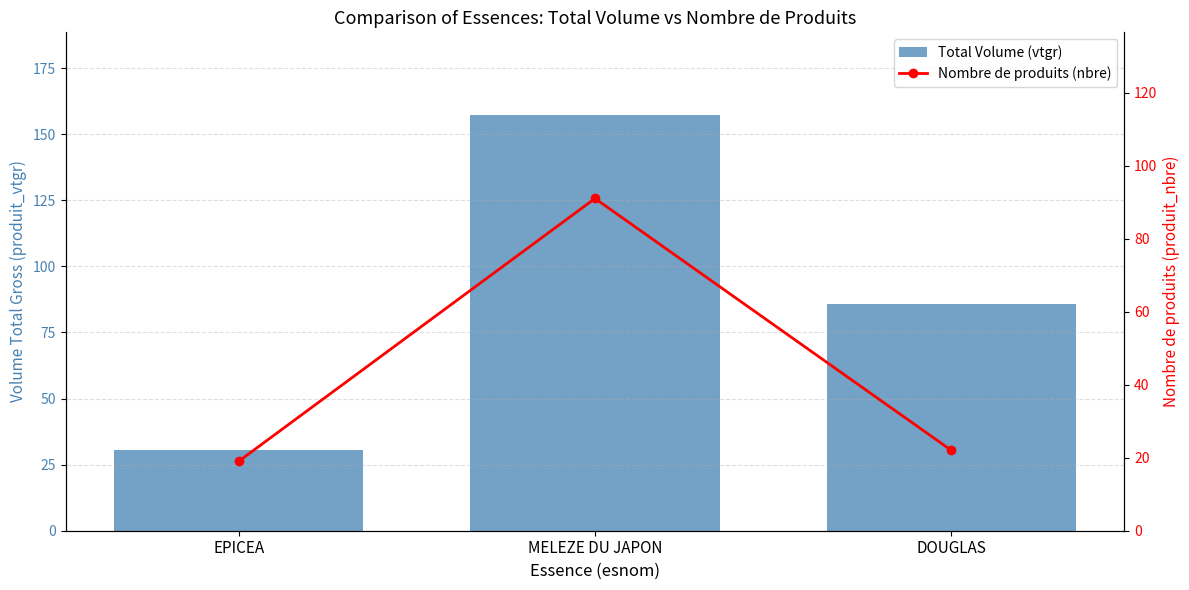

Reading right to left, transcribe all the data shown in this chart.

Total Volume (vtgr): DOUGLAS=85.9	MELEZE DU JAPON=157.1	EPICEA=30.4
Nombre de produits (nbre): DOUGLAS=22.0	MELEZE DU JAPON=91.0	EPICEA=19.0